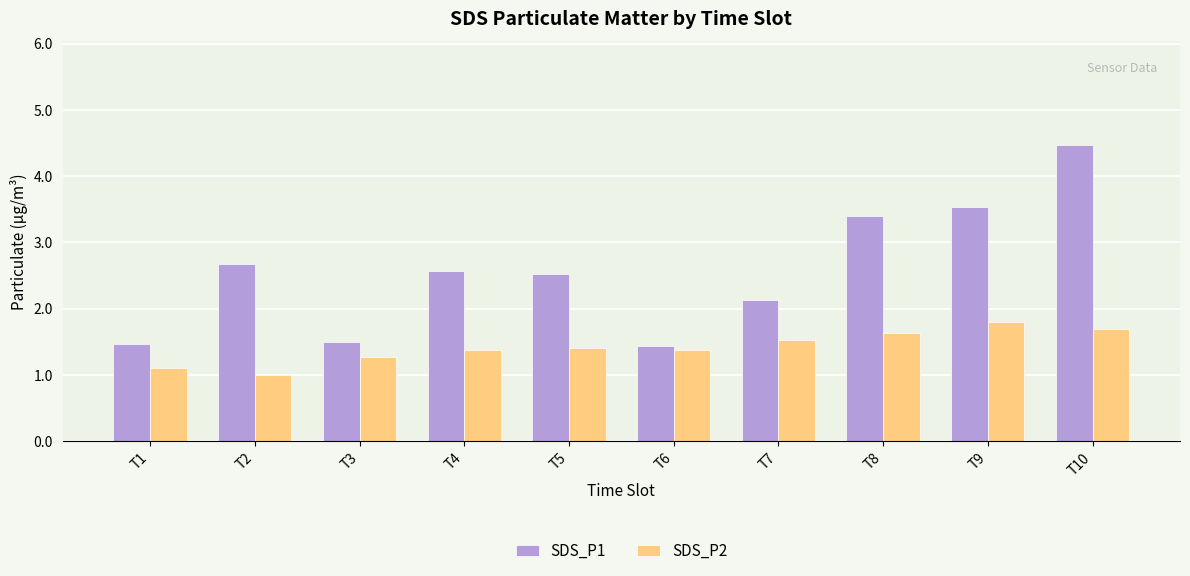

How many categories are shown in the chart?

10